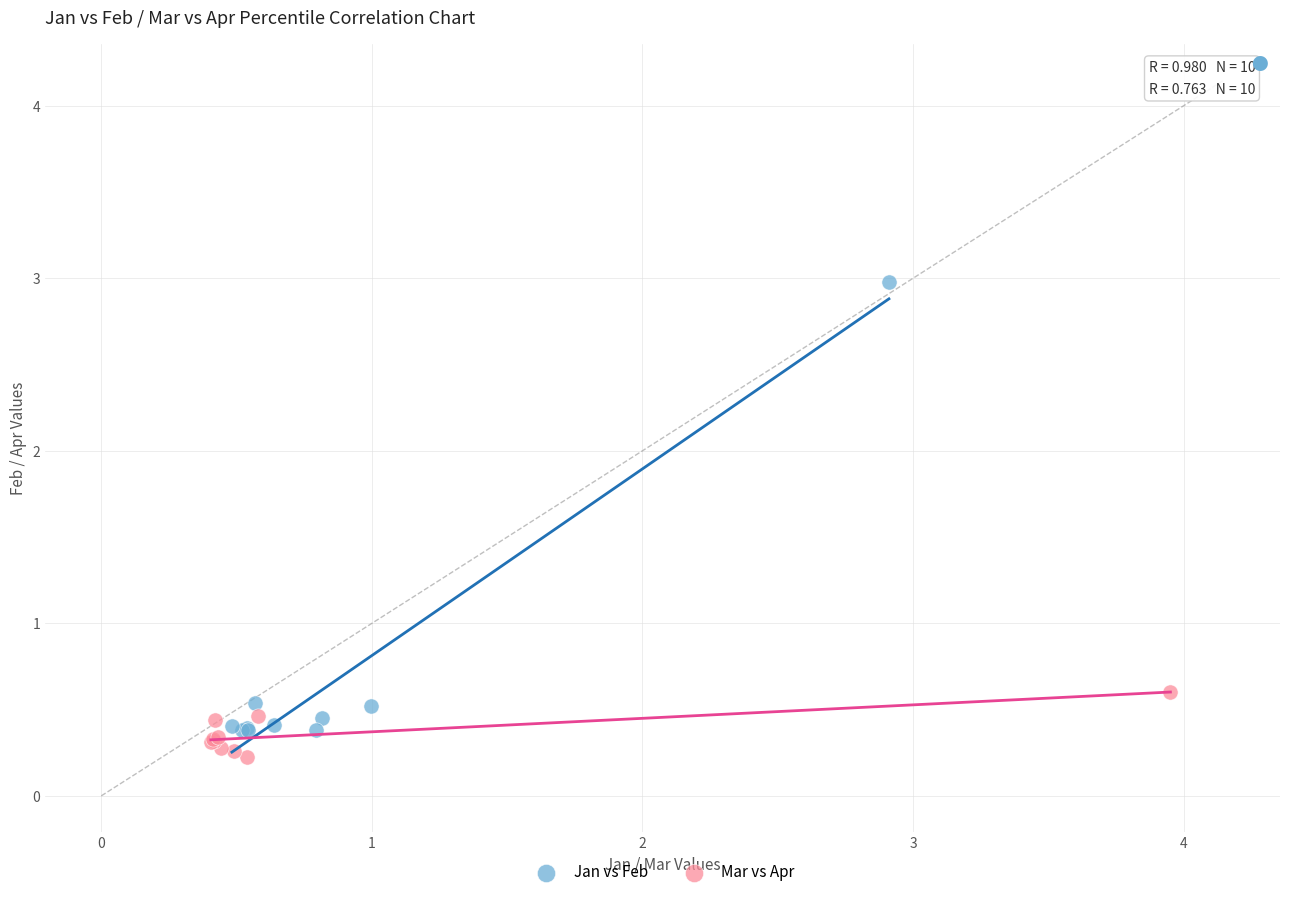

What are all the series names shown in the legend?

Jan vs Feb, Mar vs Apr